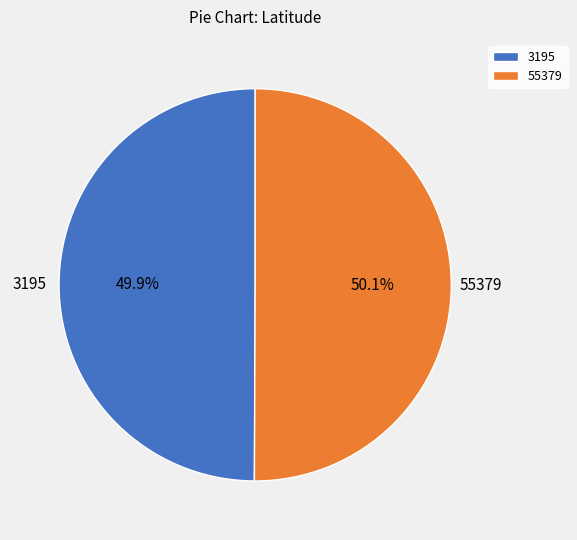

Approximately how many times larger is the value at 3195 compared to 55379?

1.0